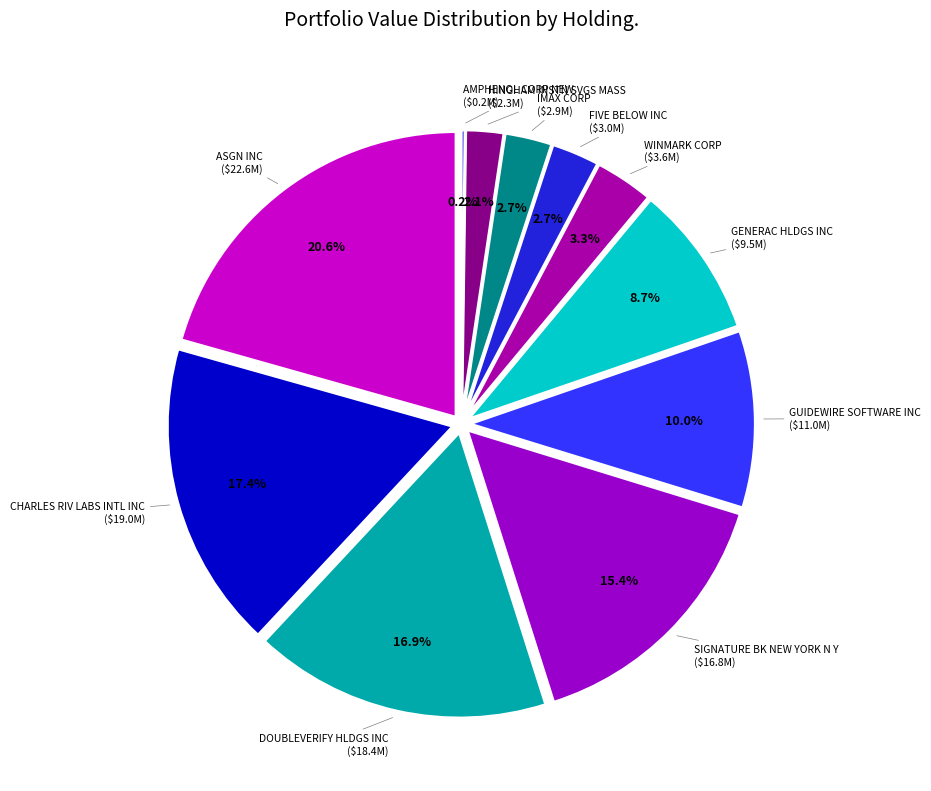

What is the smallest slice in the pie chart?

AMPHENOL CORP NEW